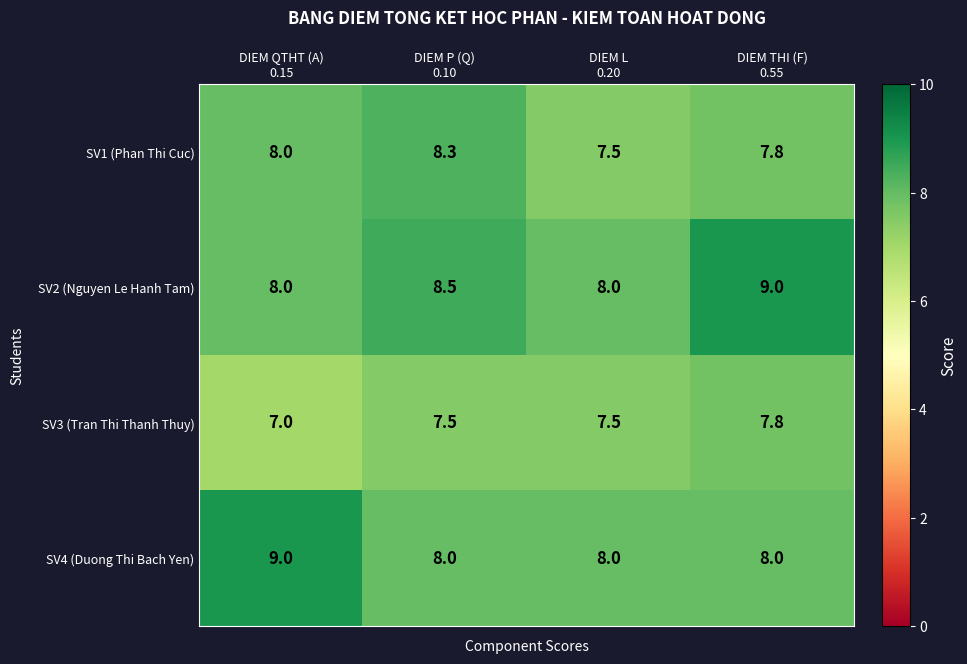

Count the SV2 (Nguyen Le Hanh Tam) values in the range 8 to 9.

4